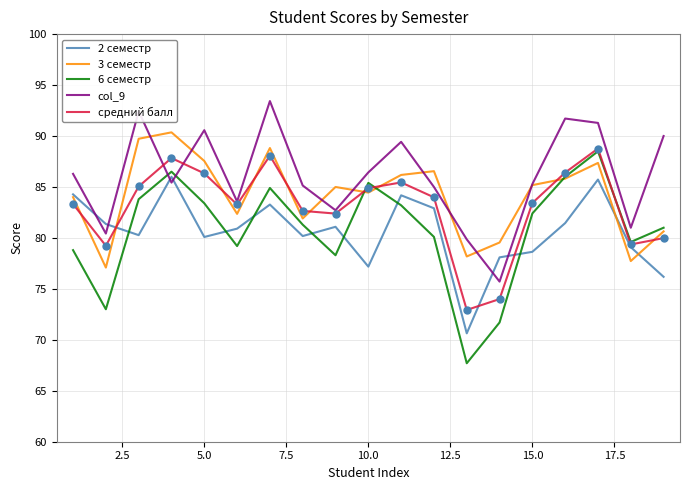

At how many categories does at least one series exceed 83?

15